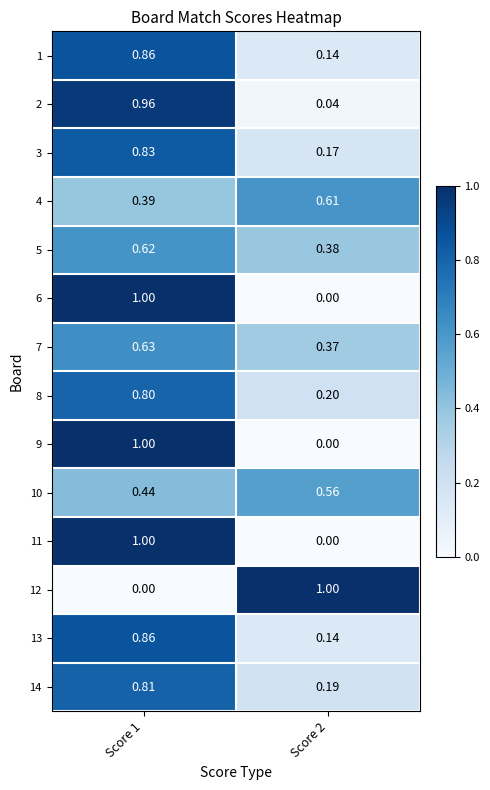

Is the value of 3 at Score 2 greater than the value of 5 at Score 1?

No